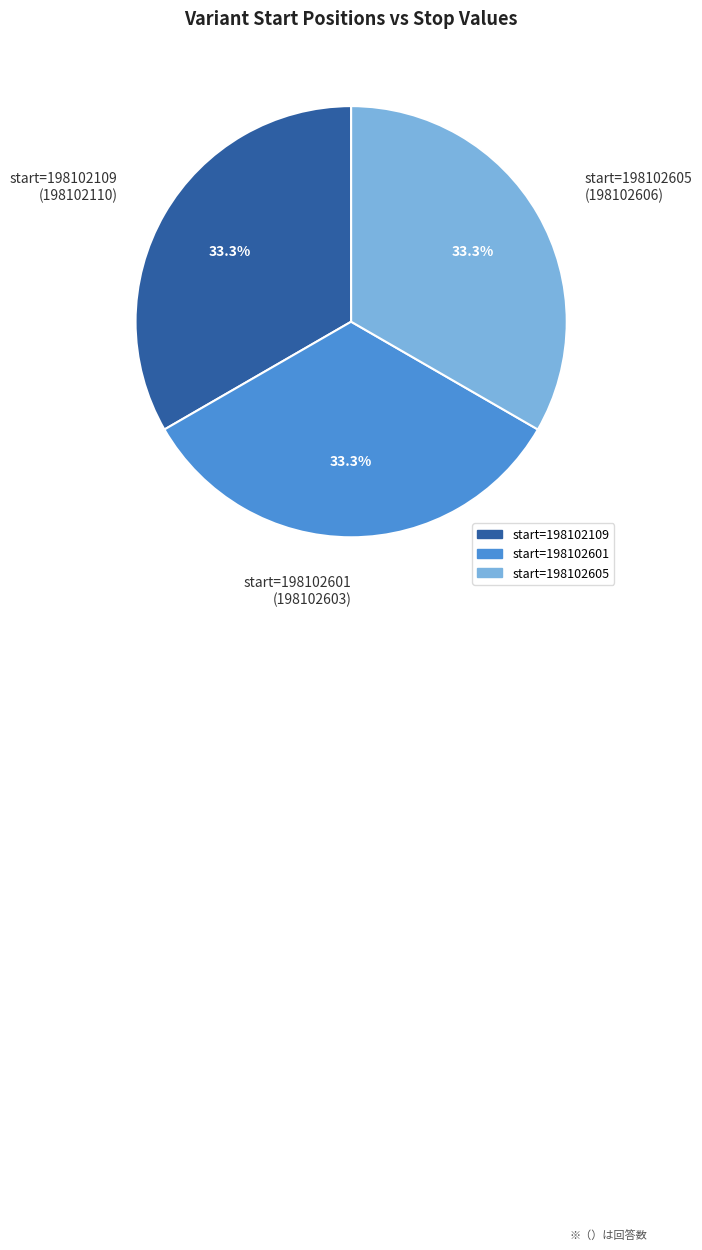

What is the ratio of the value at start=198102601 (198102603) to the value at start=198102605 (198102606)?

1.0